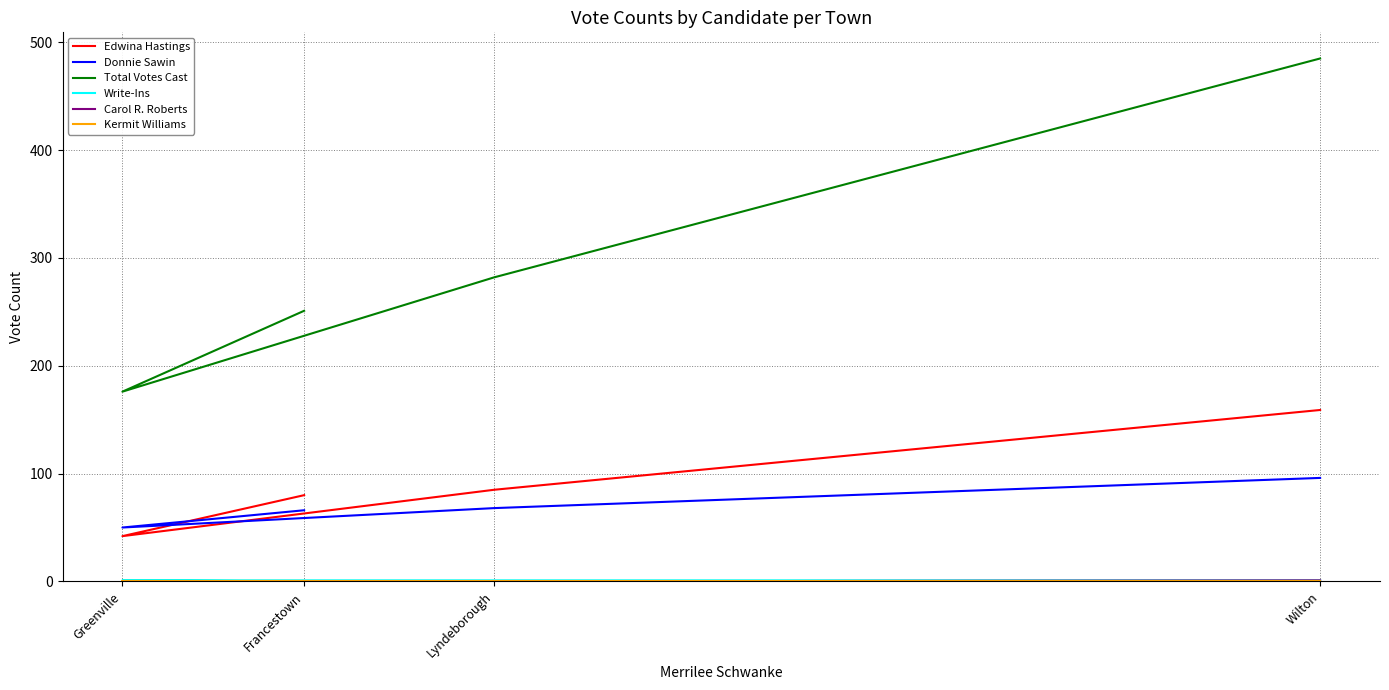

Which series has the largest range (max minus min)?

Total Votes Cast